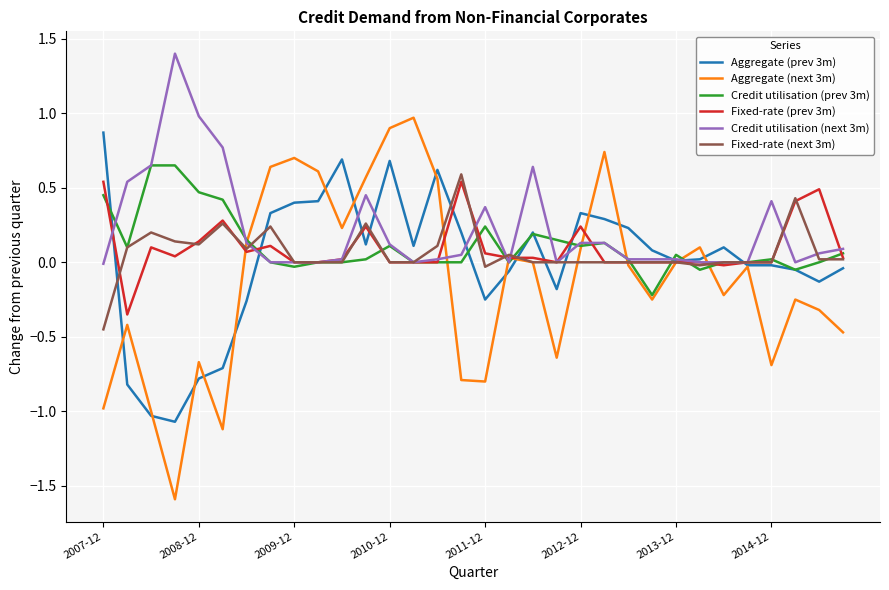

What is the smallest value displayed?

-1.6